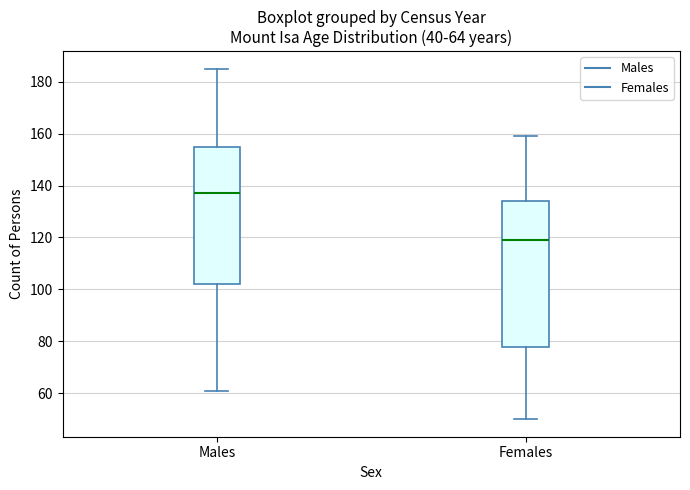

Which box is the tallest, from its lower edge to its upper edge?

Females